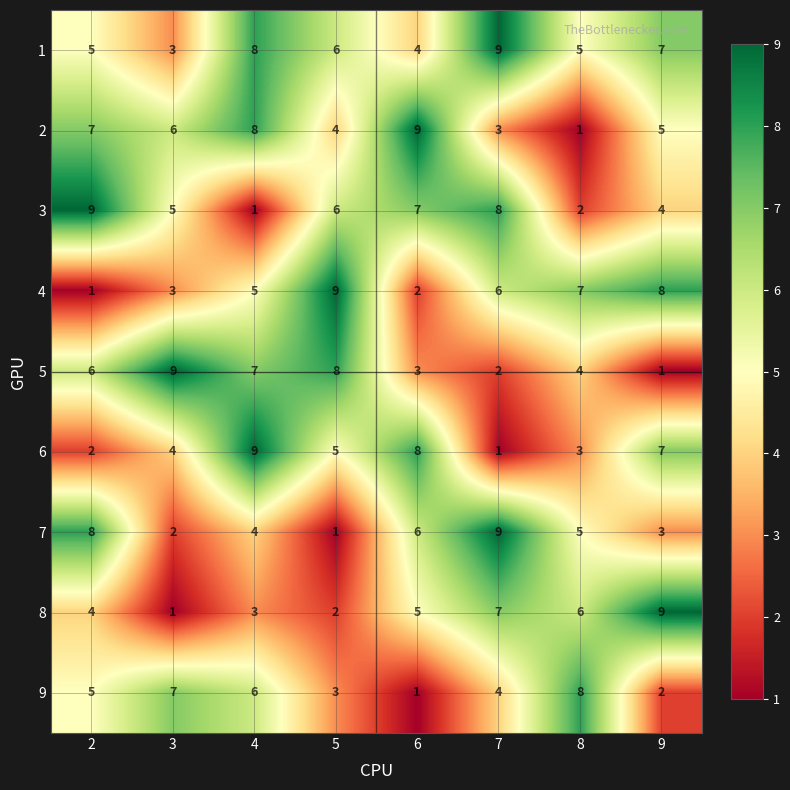

What is the average value of the 2 series?

5